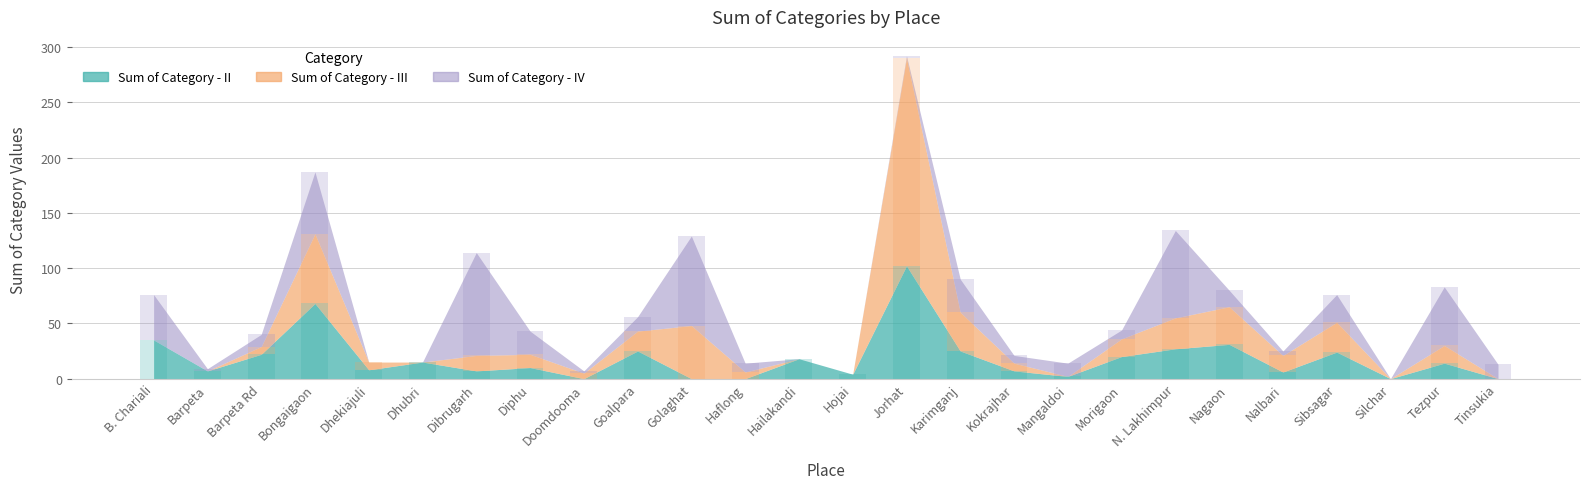

What is the label of the 22nd bar from the right?

Dhekiajuli